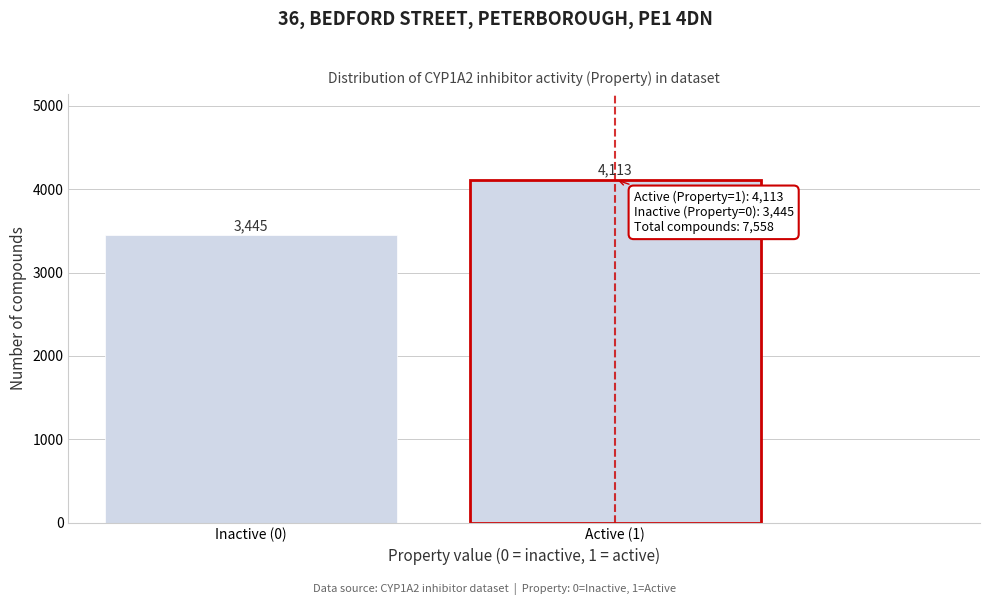

Reading left to right, list all the values displayed in this chart.

Inactive (0)=3445	Active (1)=4113